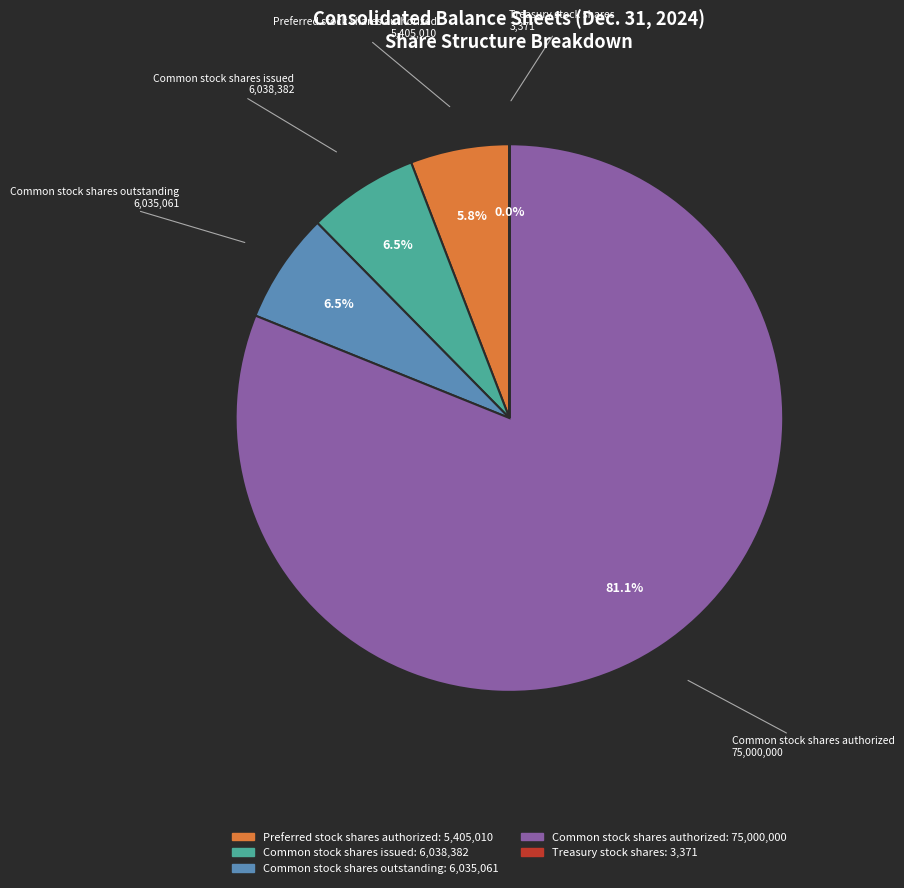

The Preferred stock shares authorized slice represents 6% of the pie. True or false?

True